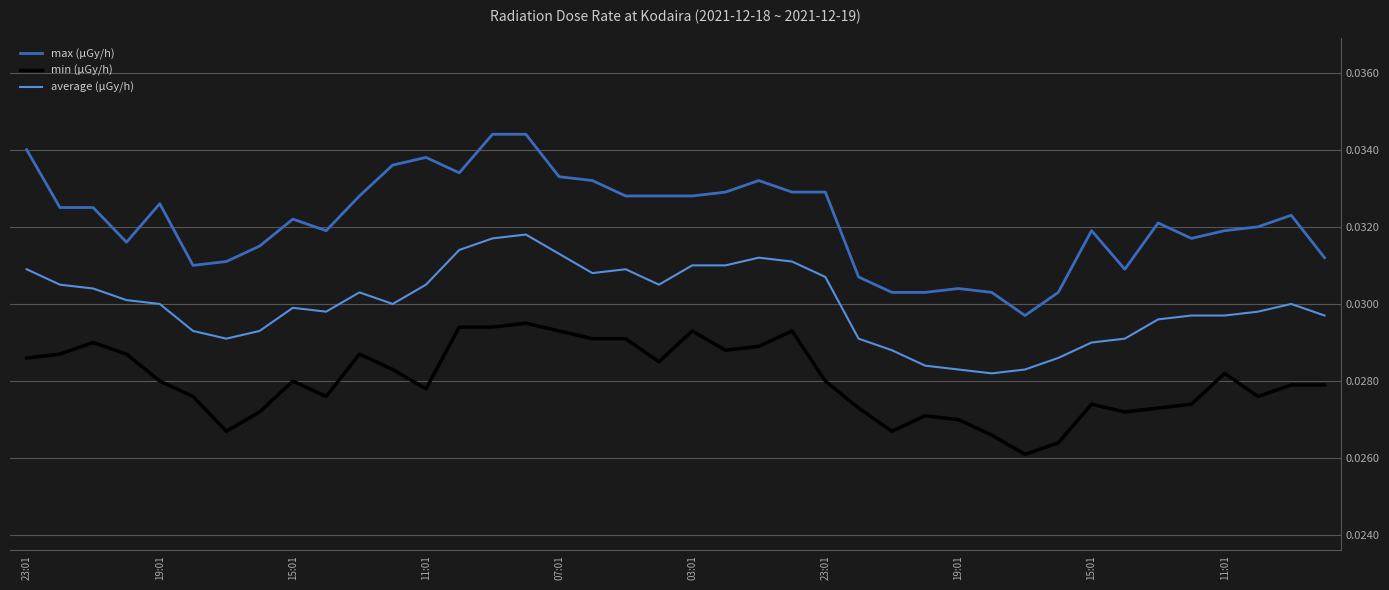

Which series has the largest total across all categories?

max (μGy/h)